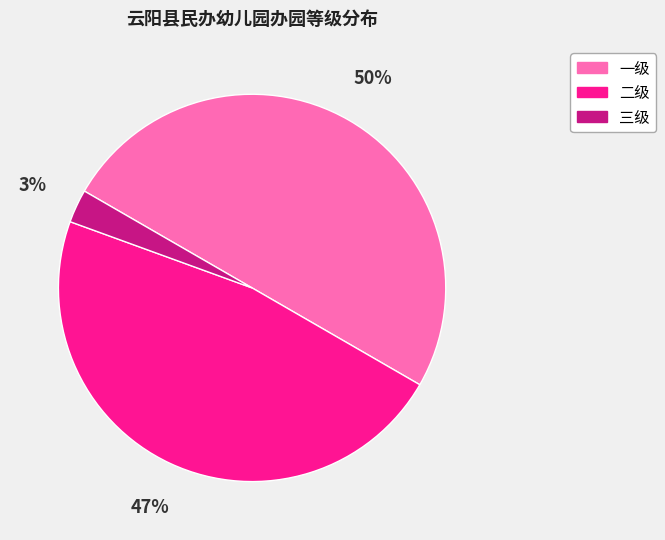

Rank the categories by value from lowest to highest.

三级, 二级, 一级